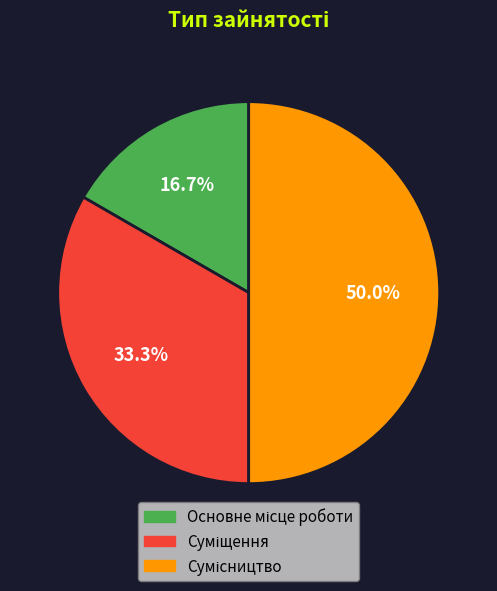

The Сумісництво slice represents 36% of the pie. True or false?

False